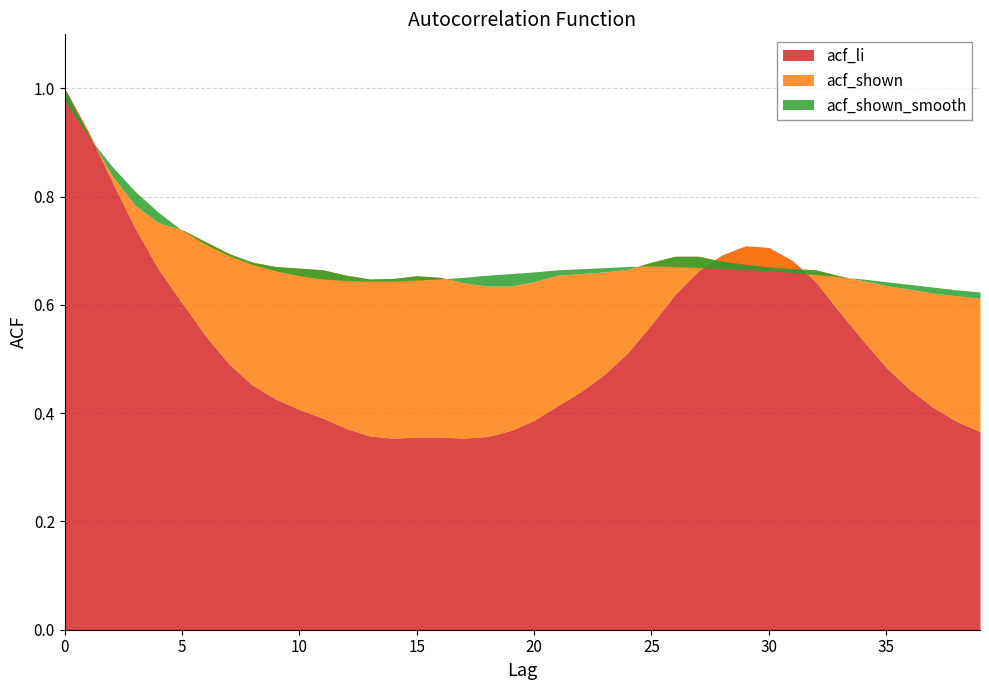

Which series has the largest total across all categories?

acf_shown_smooth